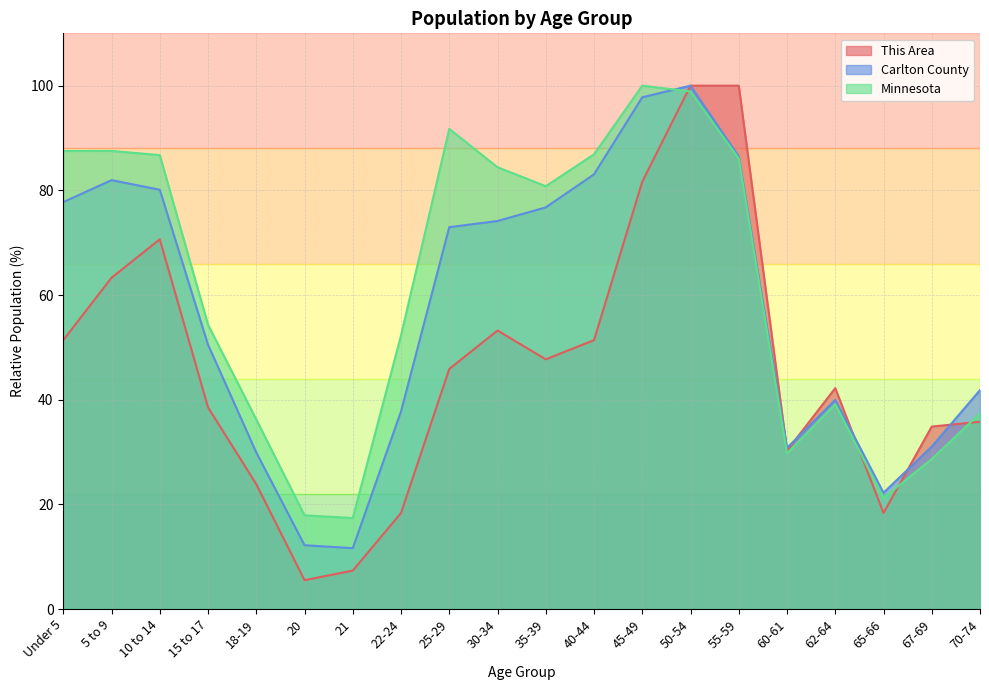

The value of This Area at 30-34 is 53.2. True or false?

True